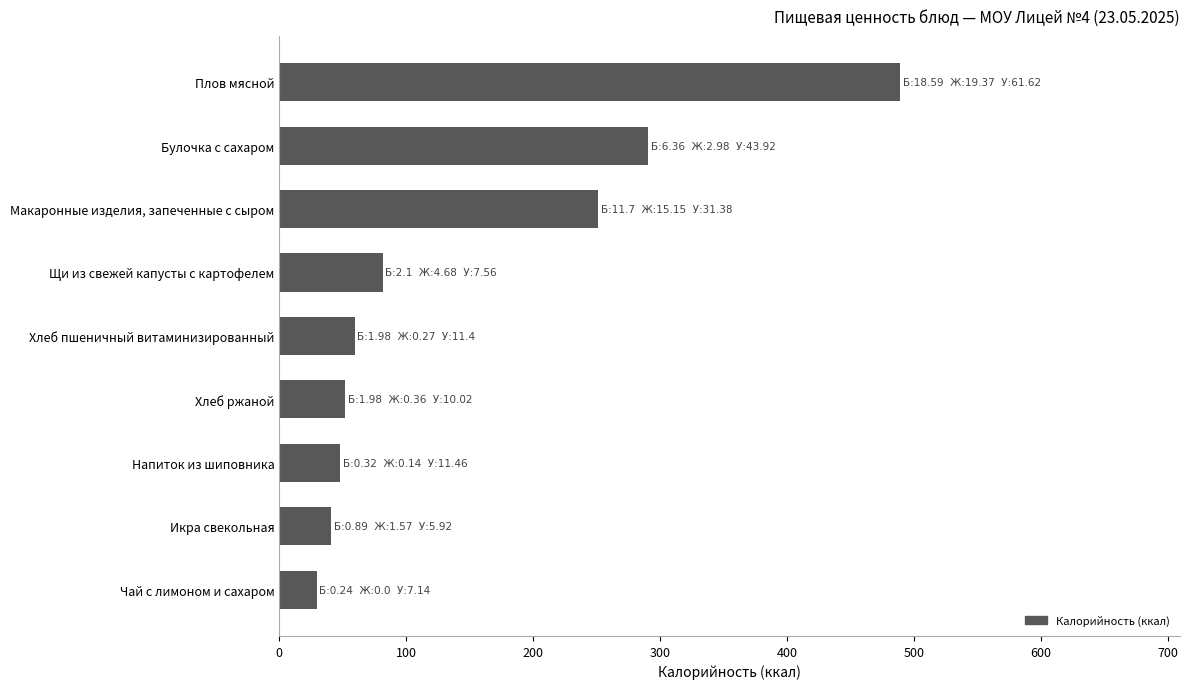

The chart shows a value of 29.8 at Чай с лимоном и сахаром. True or false?

True